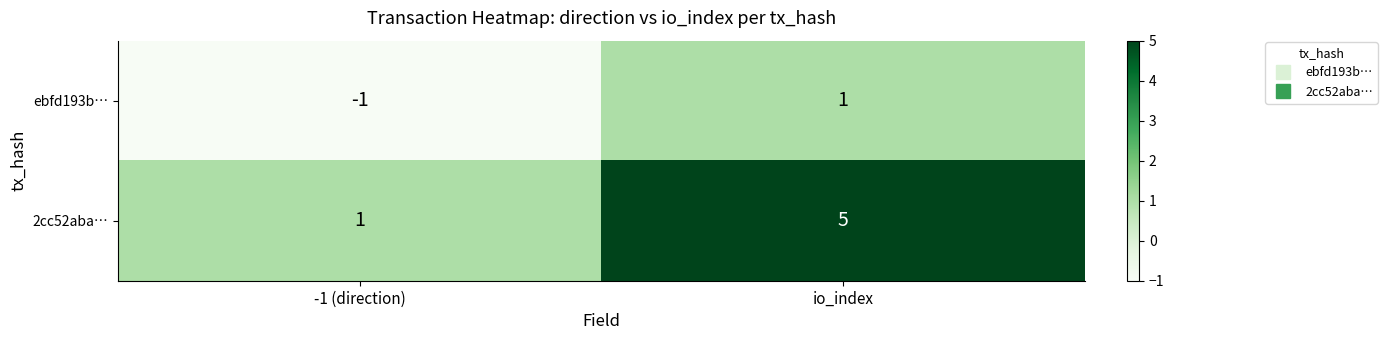

At which label is ebfd193b… closest to 0?

-1 (direction)